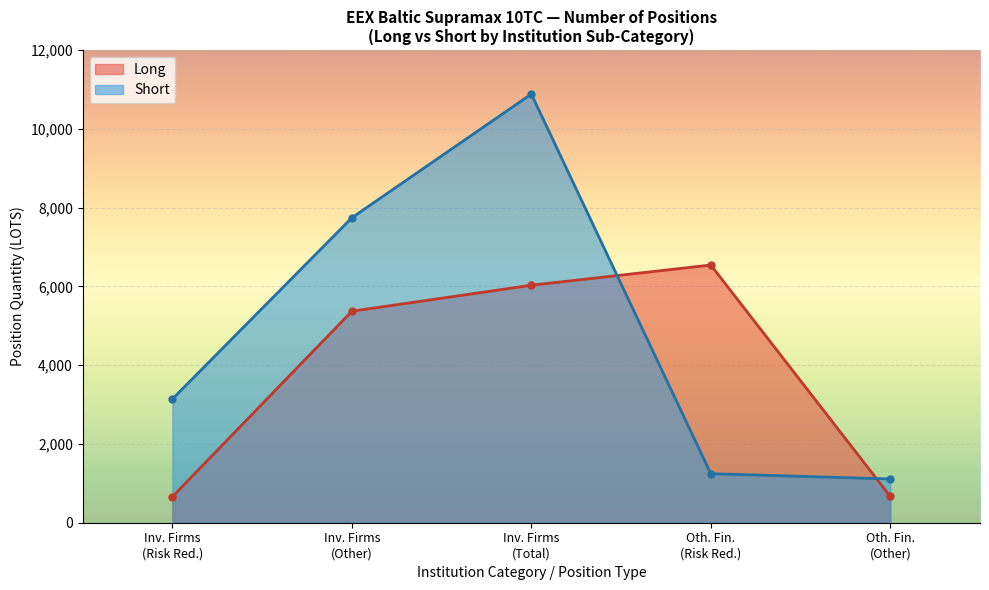

How many distinct data groups are displayed?

2